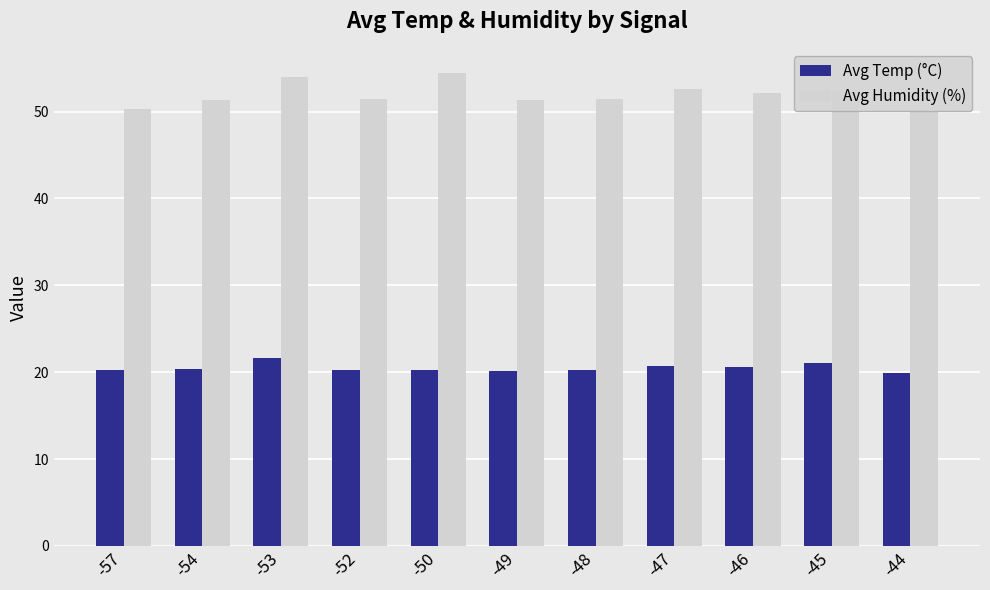

How many values in the Avg Humidity (%) series are below 51?

2